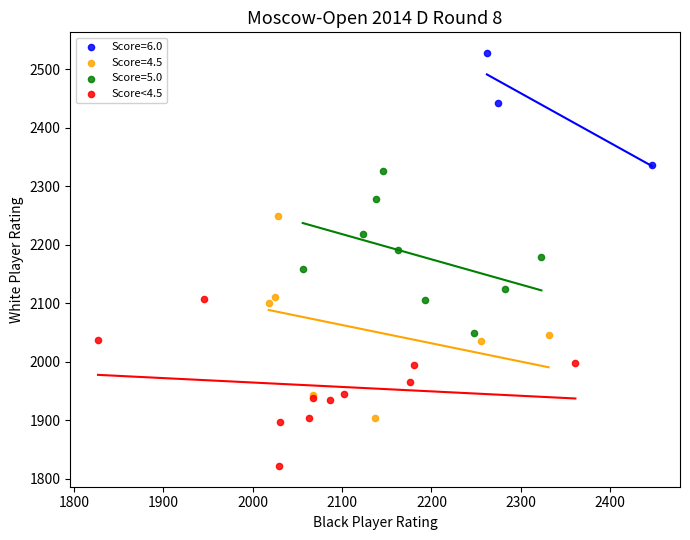

Which series contains the lowest Y value?

Score<4.5